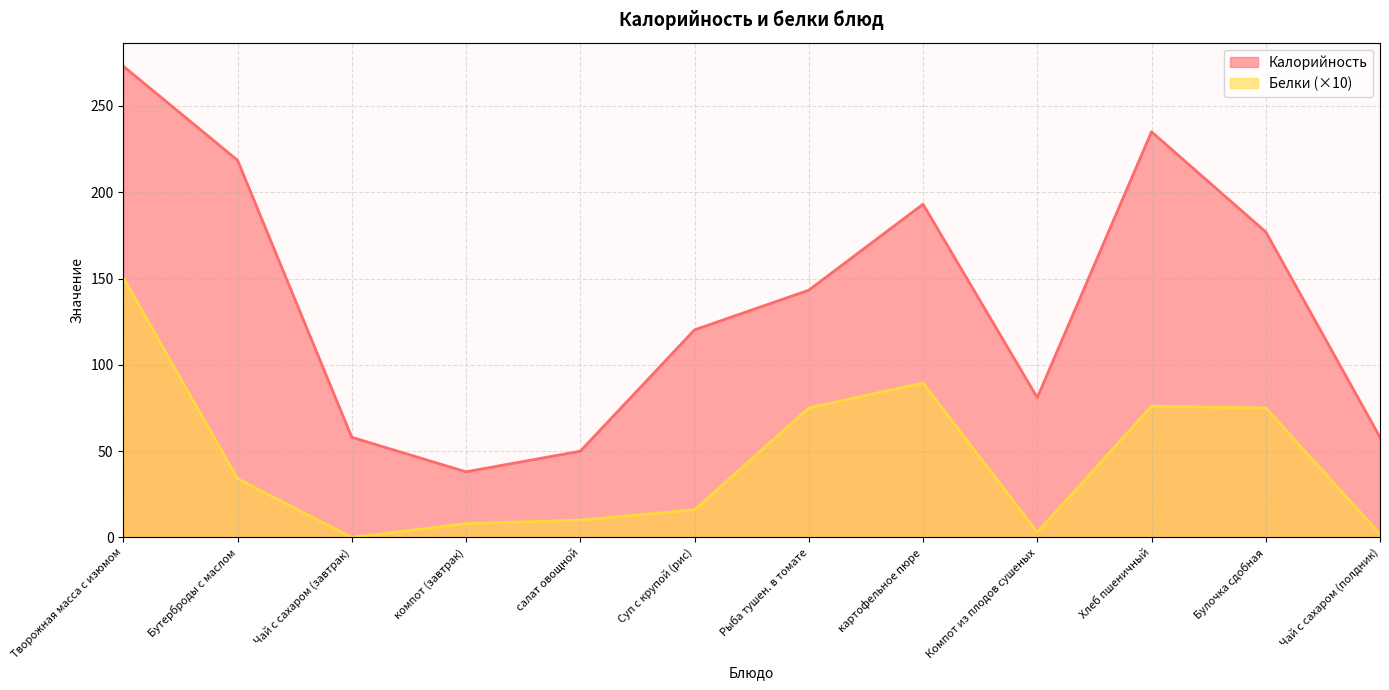

Reading right to left, list all the values displayed in this chart.

Калорийность: 58.0	177.0	235.0	81.0	193.1	143.2	120.2	50.0	38.0	58.0	218.5	273.0
Белки: 2.0	75.0	76.0	3.0	89.5	75.0	16.0	10.0	8.0	0.0	34.0	150.5